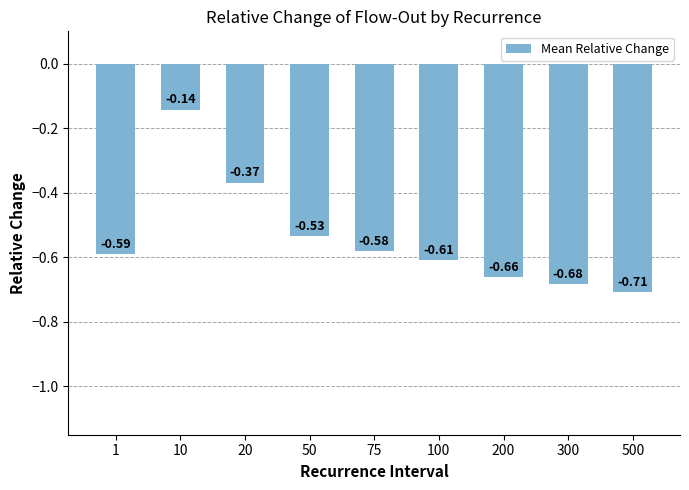

Between 20 and 500, which is larger?

20